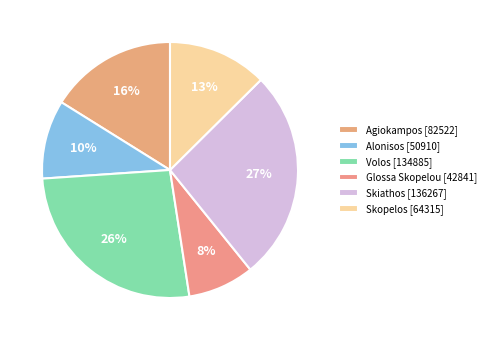

Count the number of slices in the pie.

6